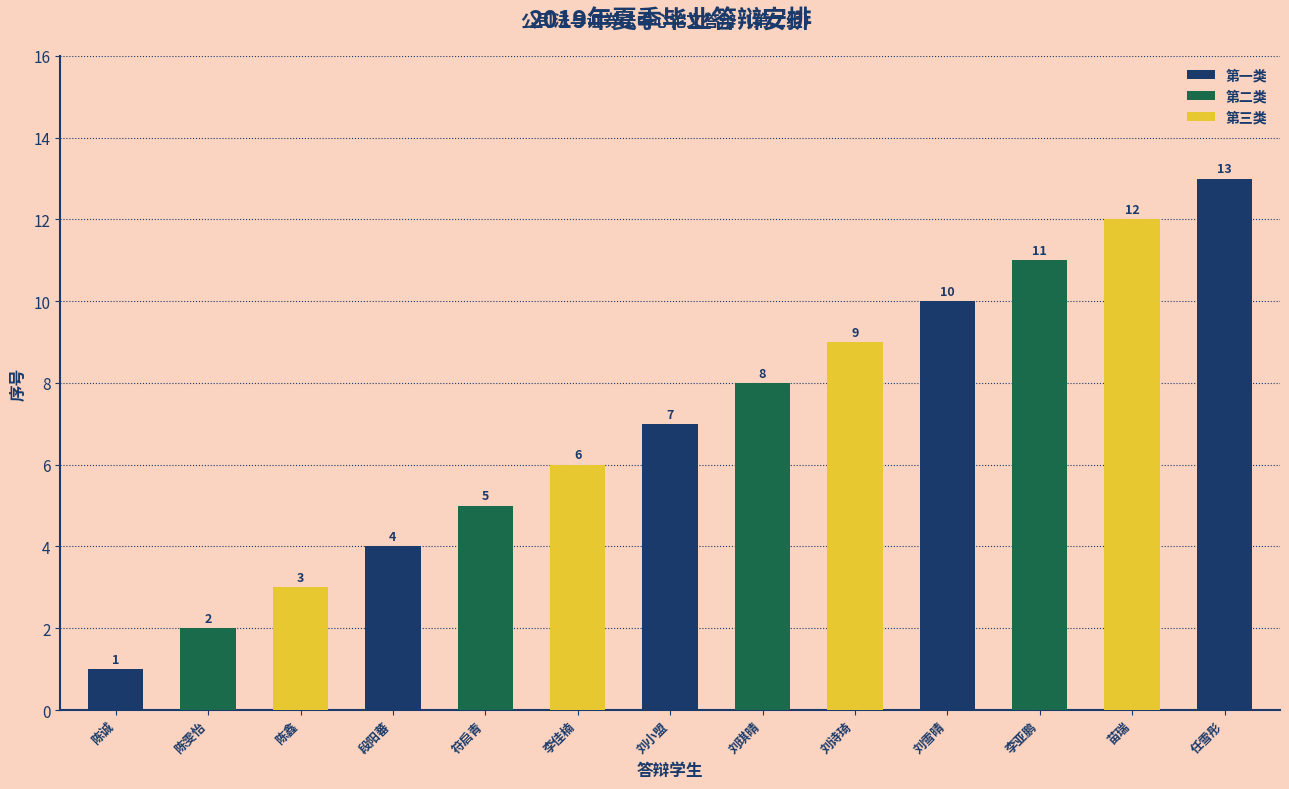

Are the bars grouped side by side (vs. stacked)?

No